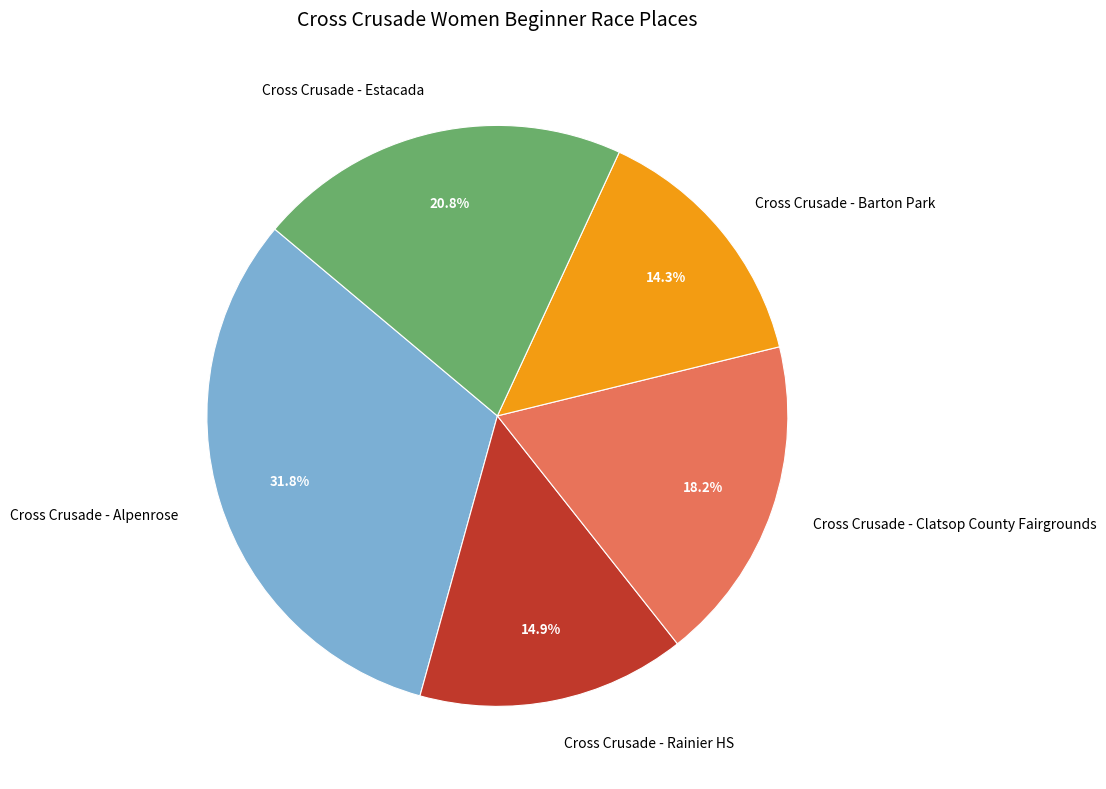

To the nearest percent, what is the difference between the largest and smallest slice percentages?

18%